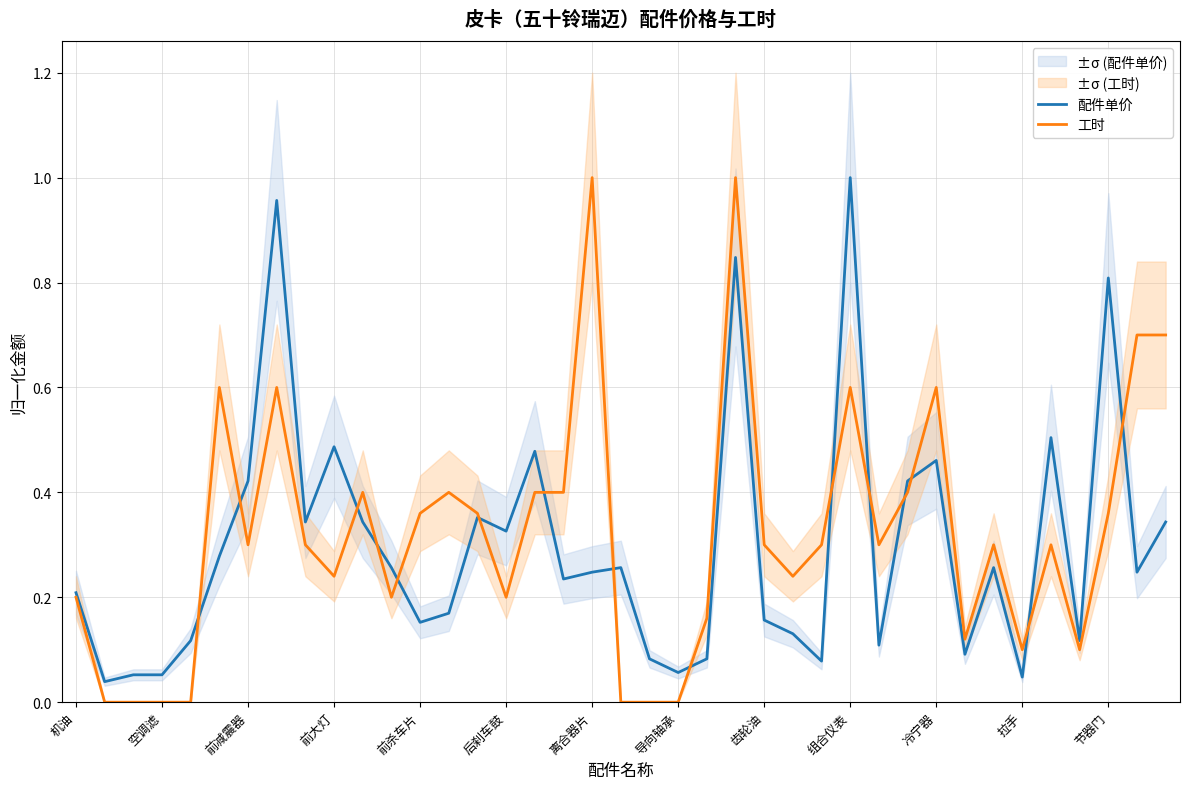

Is the value of 工时 at 37 greater than the value of 配件单价 at 20?

Yes